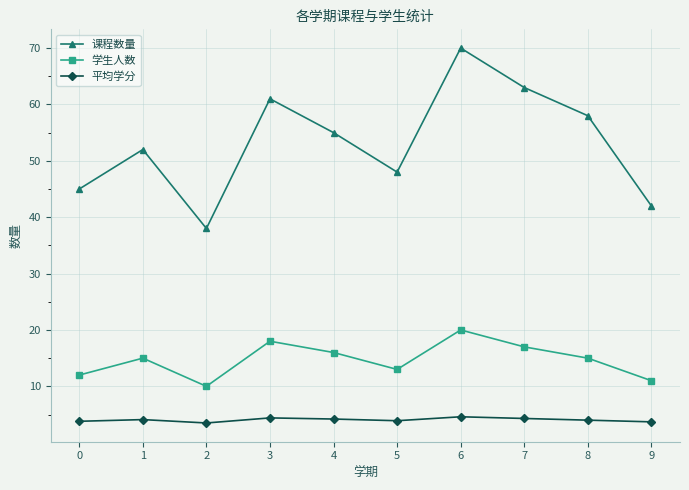

What is the smallest value displayed?

3.5